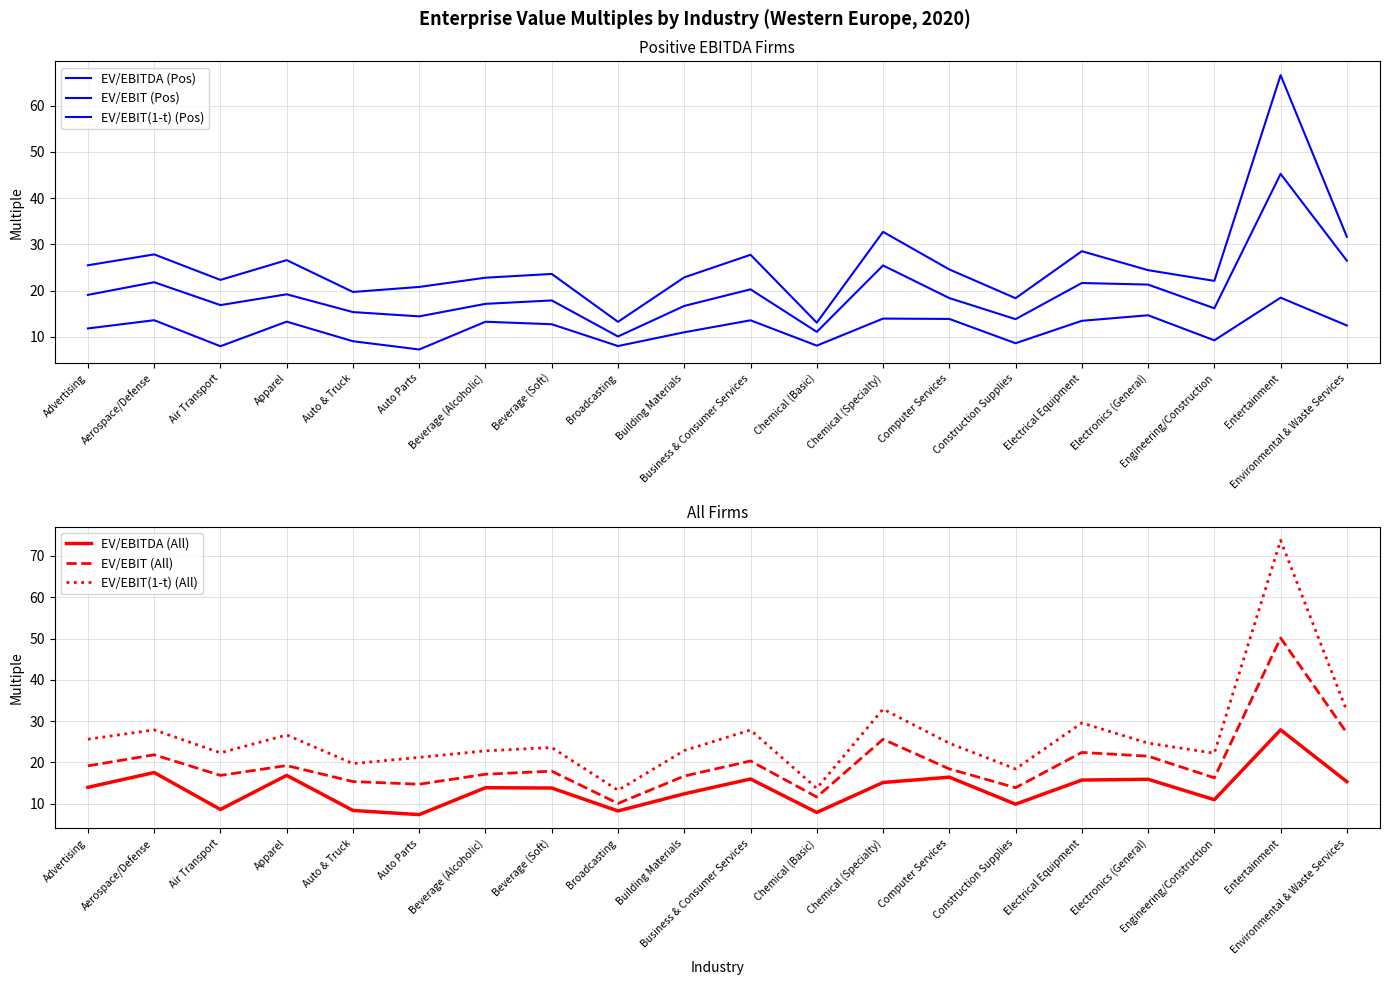

Which has a higher value, Advertising or Auto Parts?

Advertising